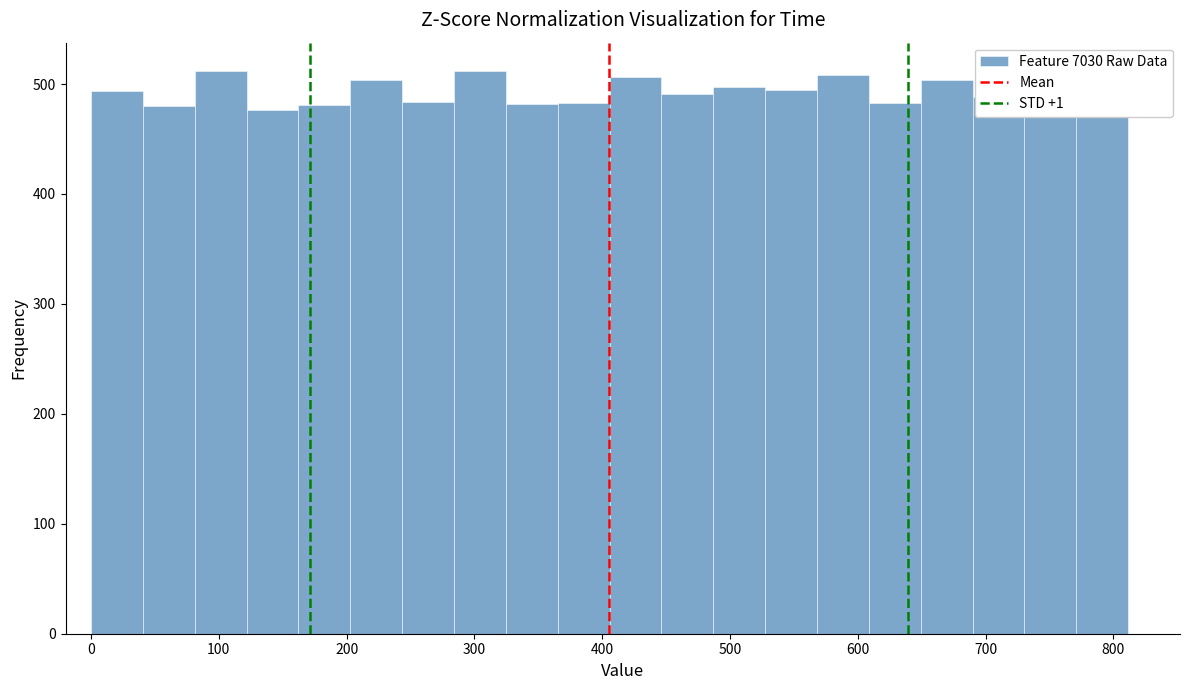

How tall is the bar that spans 410 to 450 on the x-axis? Neither the bar edges nor the heights are printed on the chart, so give them approximately, as read against the axes.

510